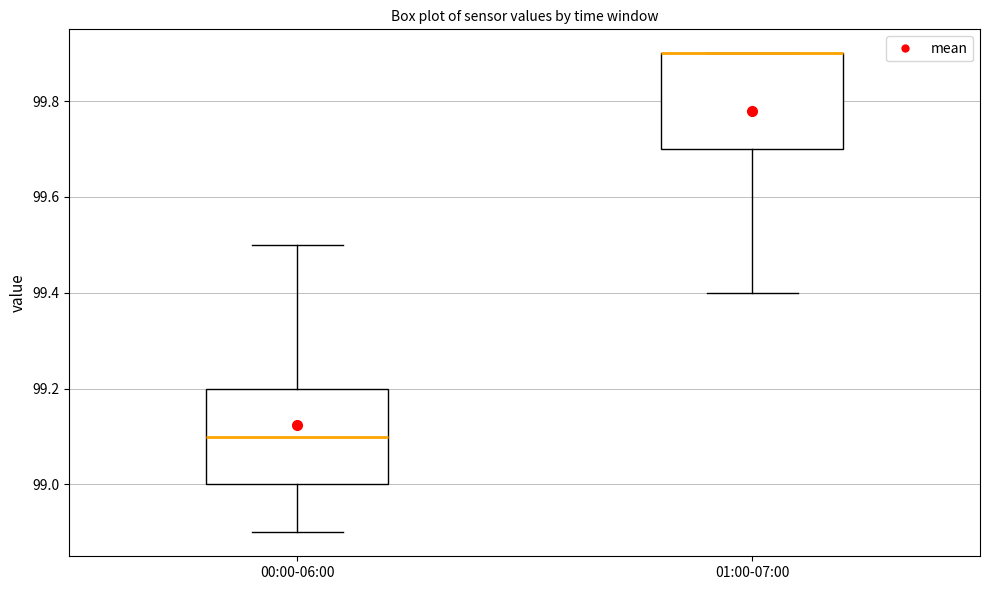

Reading left to right, transcribe this box plot: for each box, give where its median line is, the range the box spans, and where its two whiskers end, as read against the y-axis. The values are not printed on the chart, so give them approximately, as read against the axis.

00:00-06:00: median 99.1, box 99.0 to 99.2, whiskers 98.9 to 99.5
01:00-07:00: median 99.9 (drawn on the box's upper edge), box 99.7 to 99.9, whiskers 99.4 to 99.9